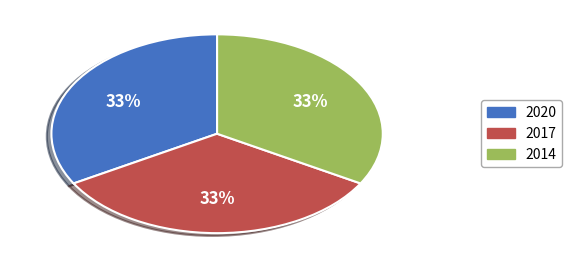

True or false: 2014 accounts for 33% of the total.

True